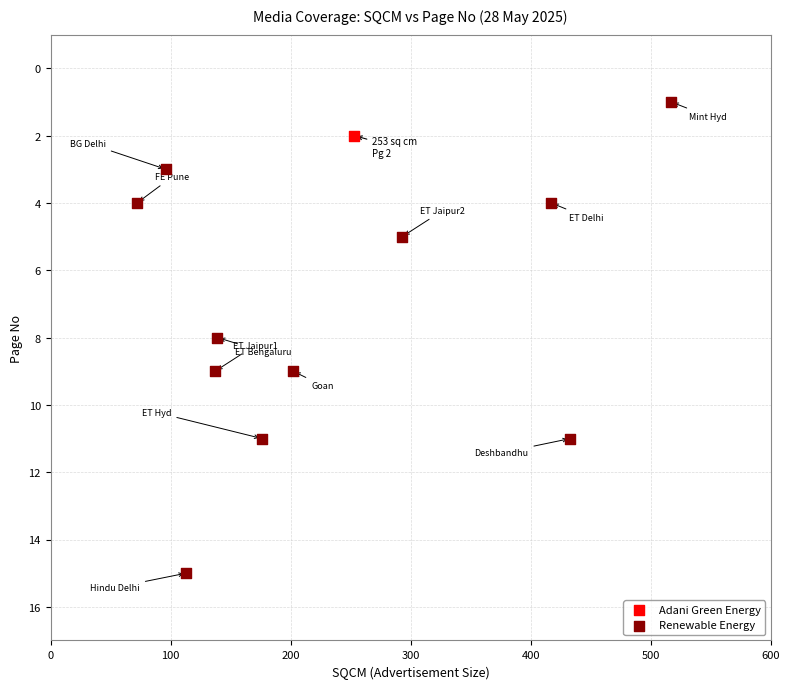

What are all the series names shown in the legend?

Adani Green Energy, Renewable Energy